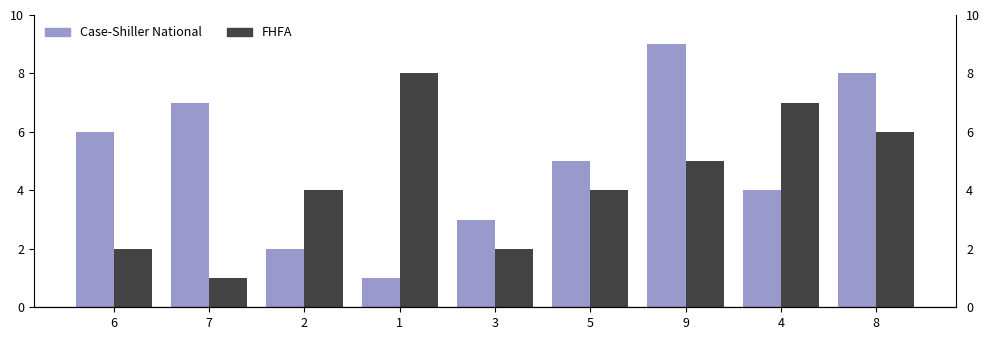

How many bars are there in total?

18